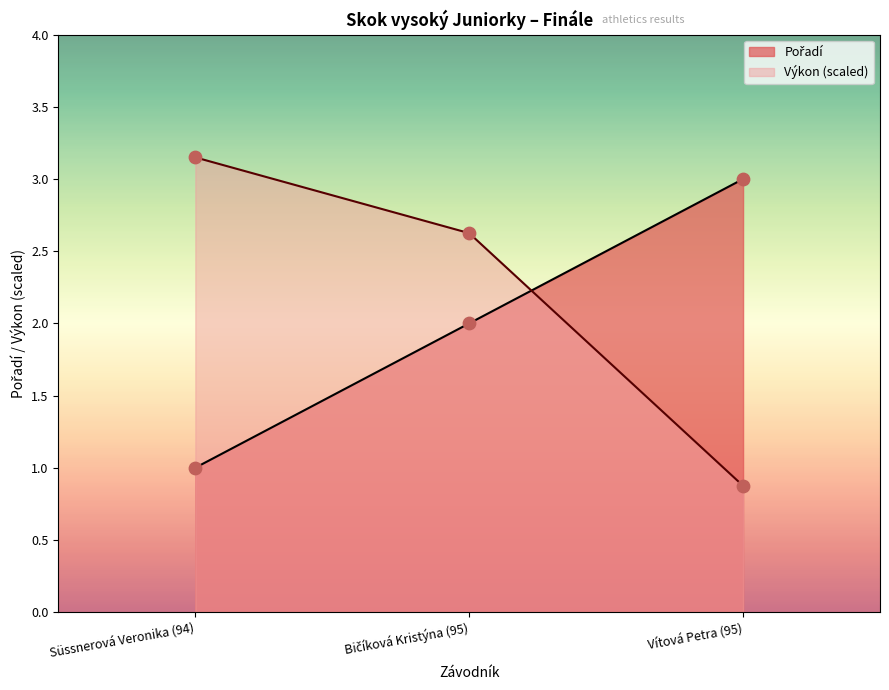

Which series contains the highest Y value?

Výkon